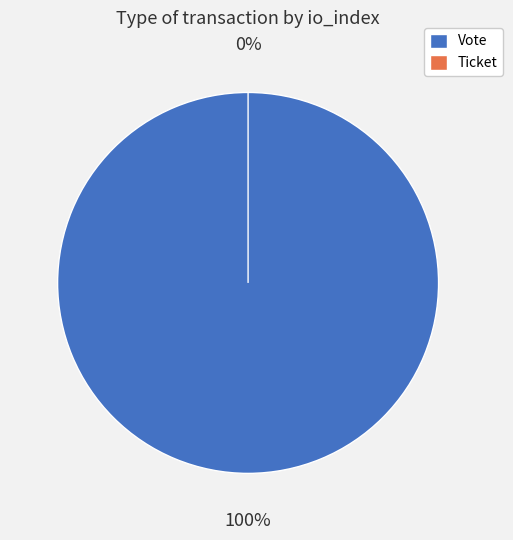

Combined, do Vote and Ticket account for over 50%?

Yes